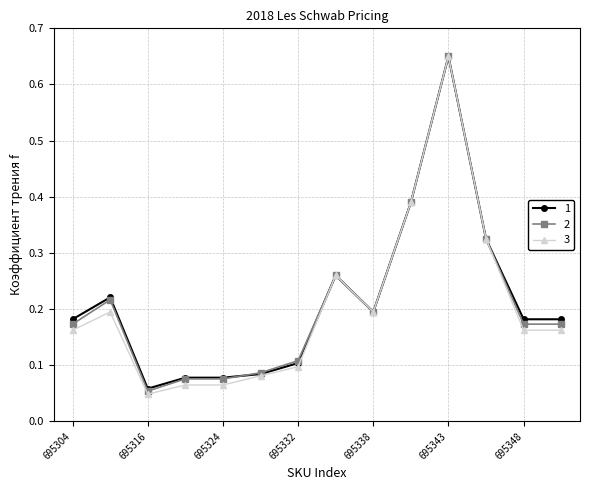

At how many categories does at least one series exceed 0?

14